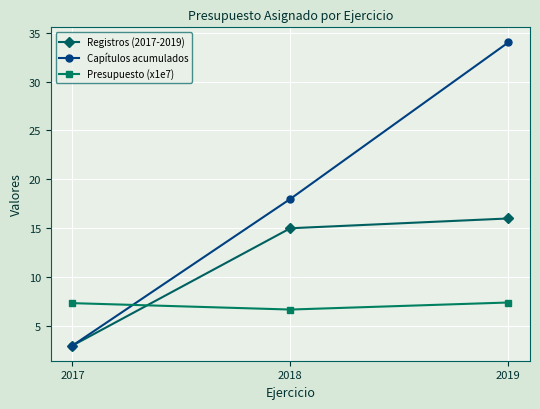

Which series has the largest range (max minus min)?

Capítulos acumulados